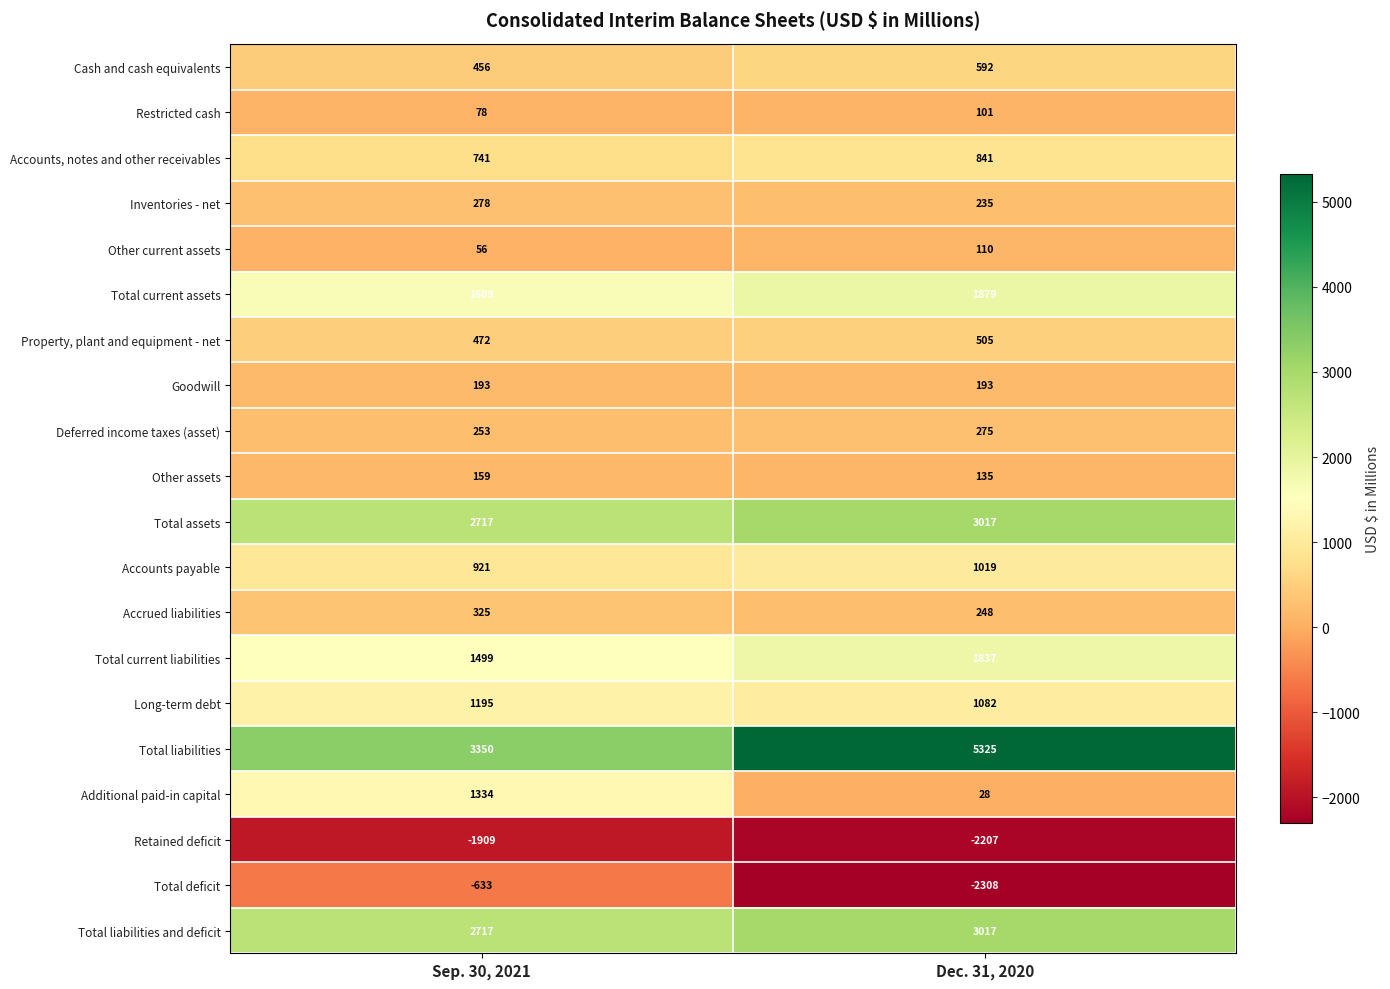

Which label corresponds to the smallest value in the chart?

Dec. 31, 2020